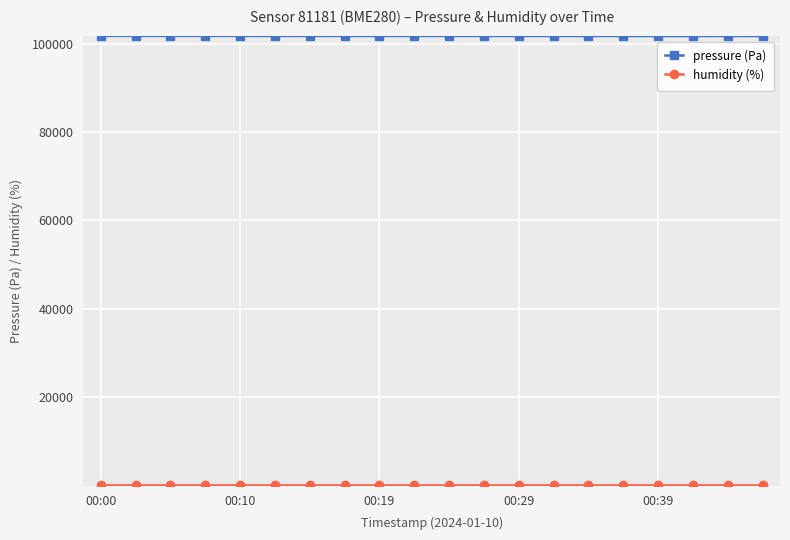

True or false: pressure (Pa) has more than 0 interior local peaks.

True